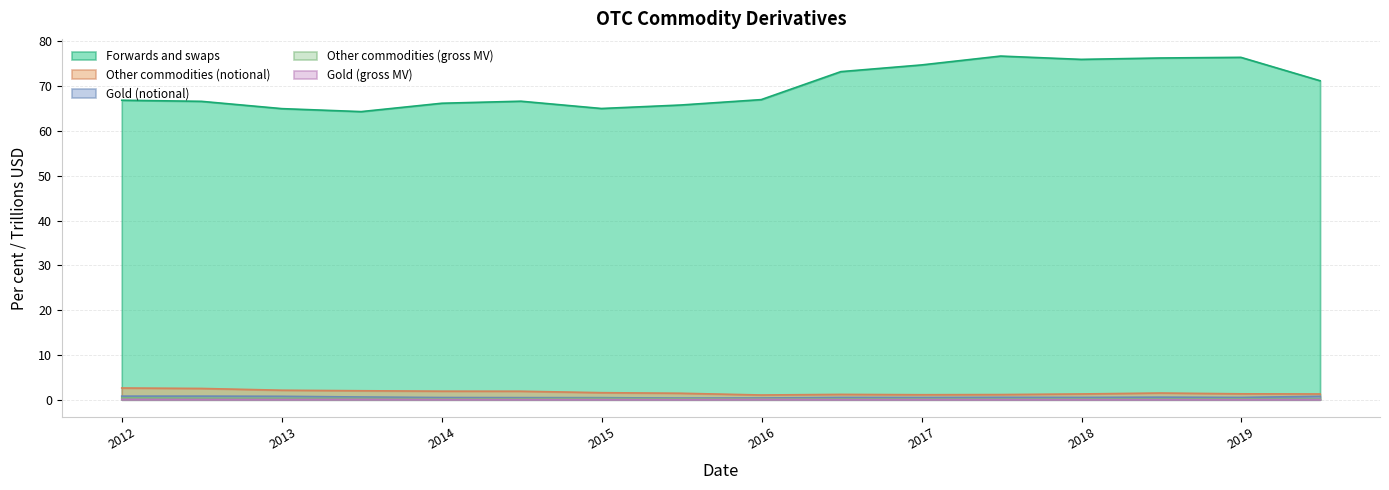

What is the total value across all series at 2014-12-31?

67.4